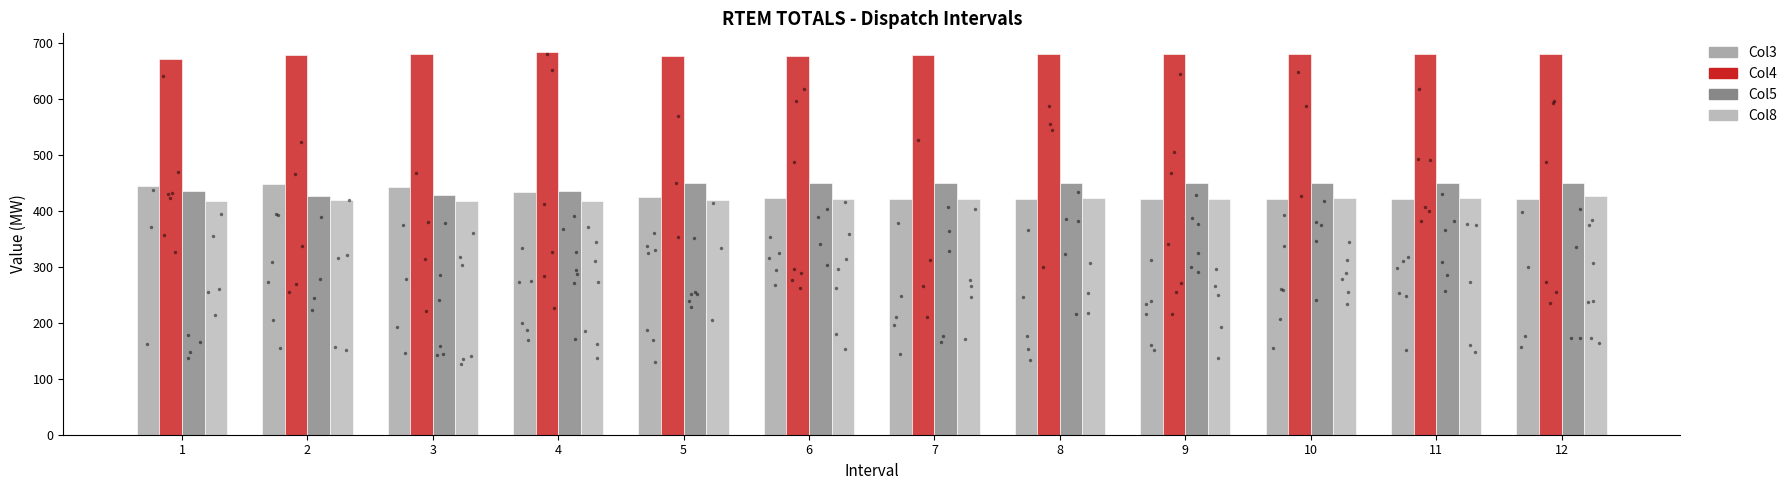

What are all the series names shown in the legend?

Col3, Col4, Col5, Col8